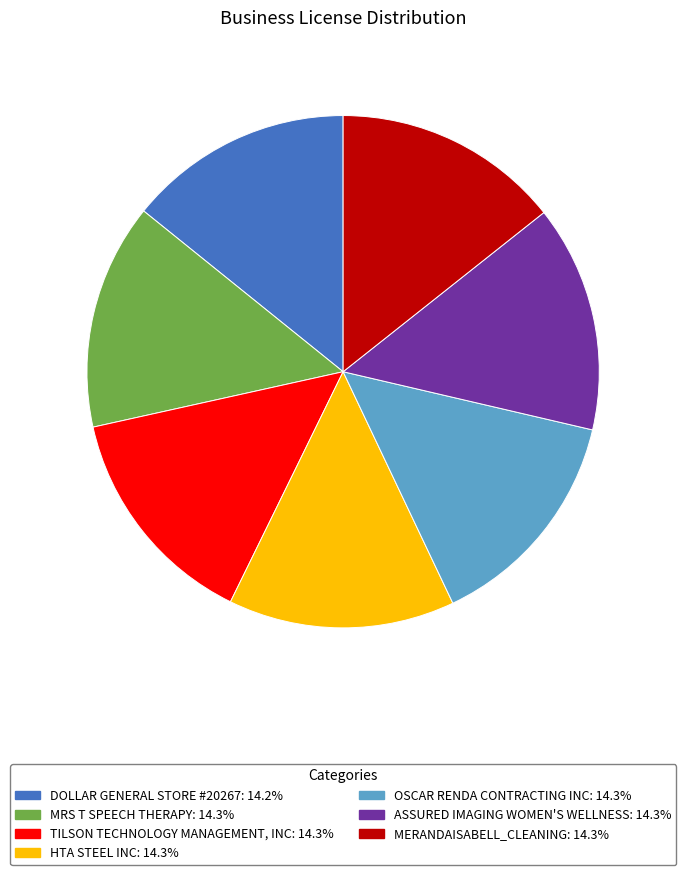

Does TILSON TECHNOLOGY MANAGEMENT, INC represent more than half of the total?

No